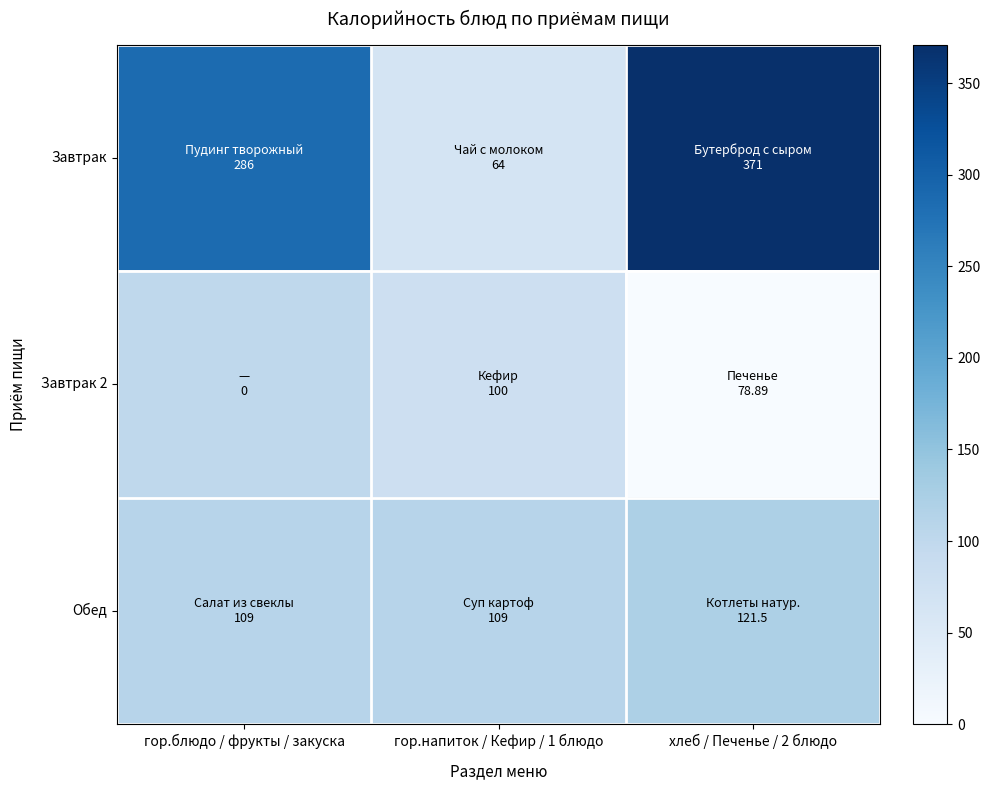

Which series has the largest total across all categories?

Завтрак